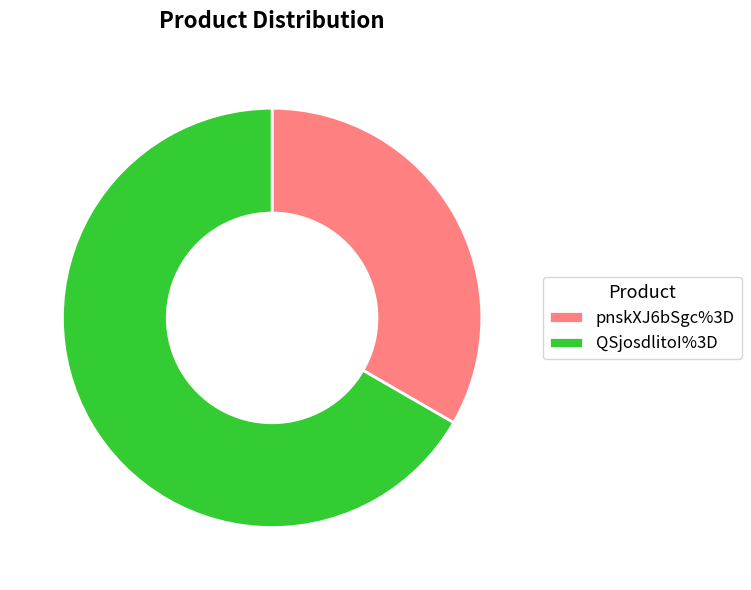

True or false: pnskXJ6bSgc%3D accounts for 33% of the total.

True